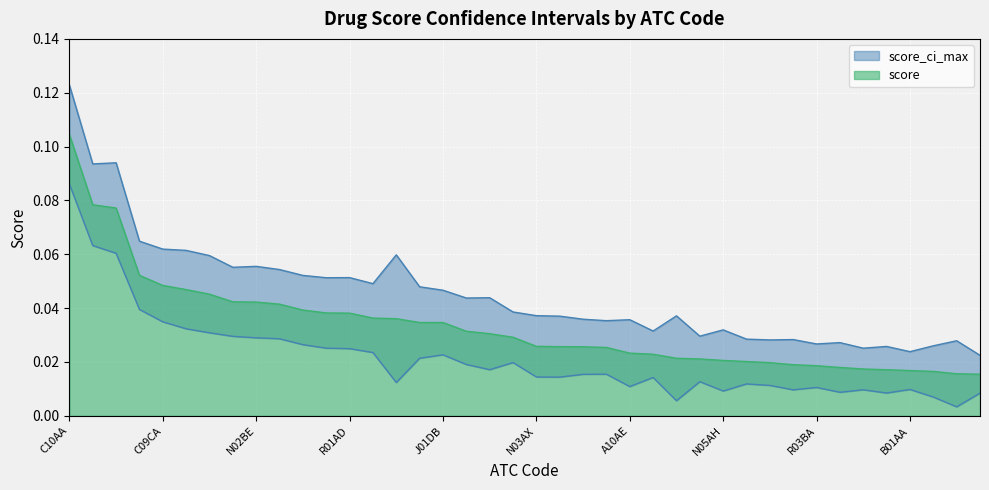

Which label corresponds to the largest value in the chart?

C10AA